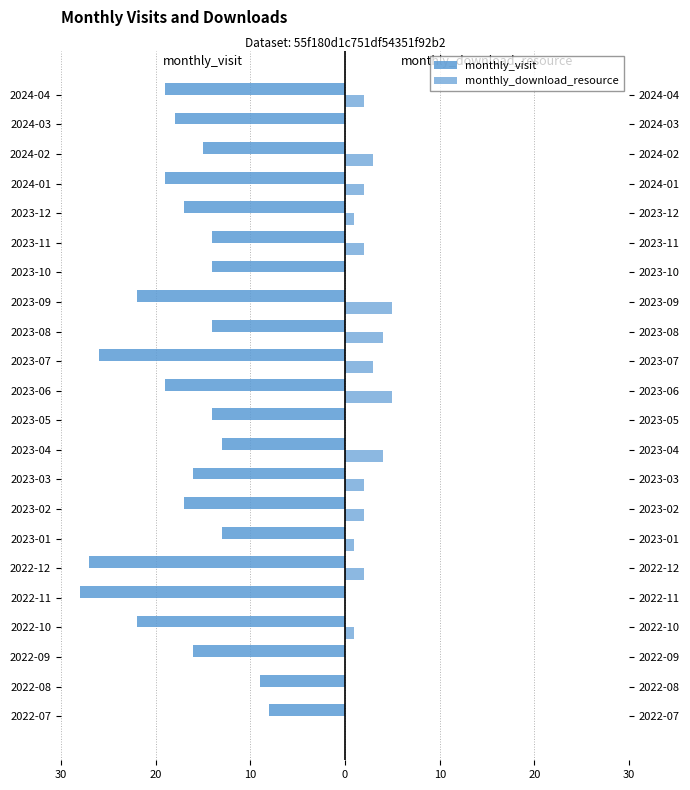

The value of monthly_visit at 2023-05 is -14. True or false?

True